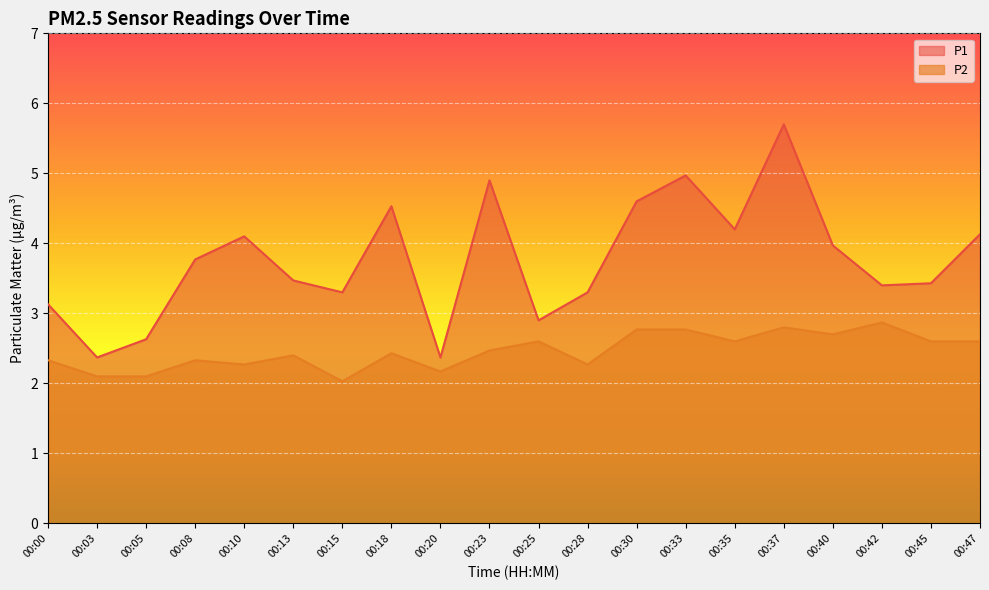

Reading left to right, extract all data points from this chart.

P1: 00:00=3.1	00:03=2.4	00:05=2.6	00:08=3.8	00:10=4.1	00:13=3.5	00:15=3.3	00:18=4.5	00:20=2.4	00:23=4.9	00:25=2.9	00:28=3.3	00:30=4.6	00:33=5.0	00:35=4.2	00:37=5.7	00:40=4.0	00:42=3.4	00:45=3.4	00:47=4.1
P2: 00:00=2.3	00:03=2.1	00:05=2.1	00:08=2.3	00:10=2.3	00:13=2.4	00:15=2.0	00:18=2.4	00:20=2.2	00:23=2.5	00:25=2.6	00:28=2.3	00:30=2.8	00:33=2.8	00:35=2.6	00:37=2.8	00:40=2.7	00:42=2.9	00:45=2.6	00:47=2.6